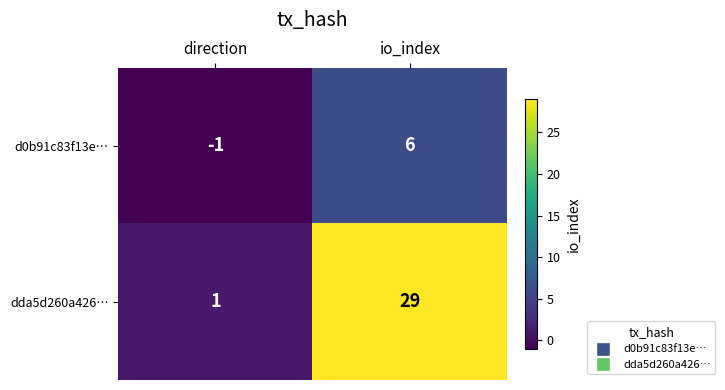

At direction, list the series in order from largest to smallest.

dda5d260a426…, d0b91c83f13e…